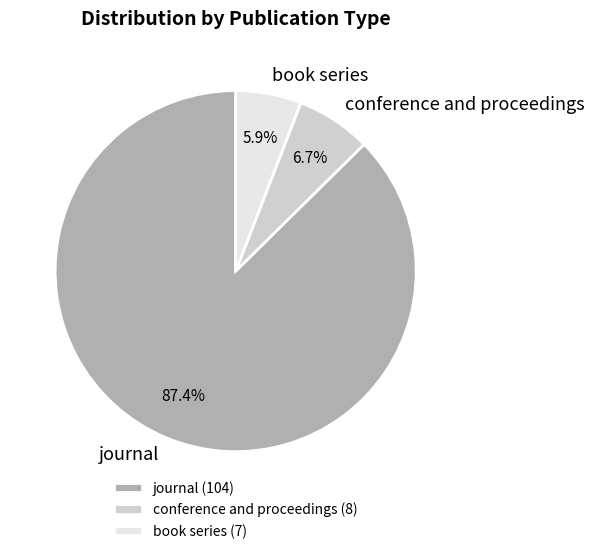

Which slice is the largest?

journal